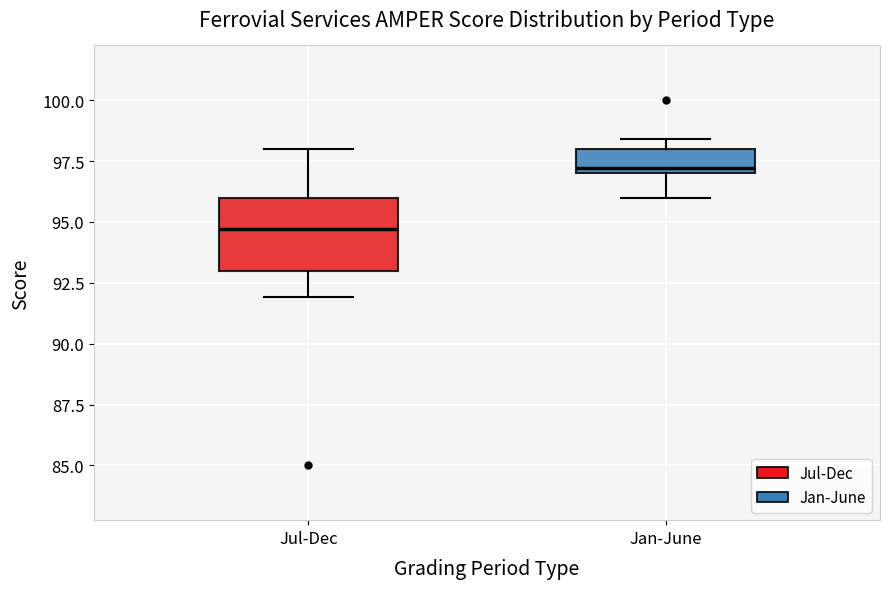

Reading left to right, transcribe this box plot: for each box, give where its median line is, the range the box spans, and where its two whiskers end, as read against the y-axis. The values are not printed on the chart, so give them approximately, as read against the axis.

Jul-Dec: median 94.5, box 93.0 to 96.0, whiskers 92.0 to 98.0
Jan-June: median 97.0 (just above the box's lower edge), box 97.0 to 98.0, whiskers 96.0 to 98.5